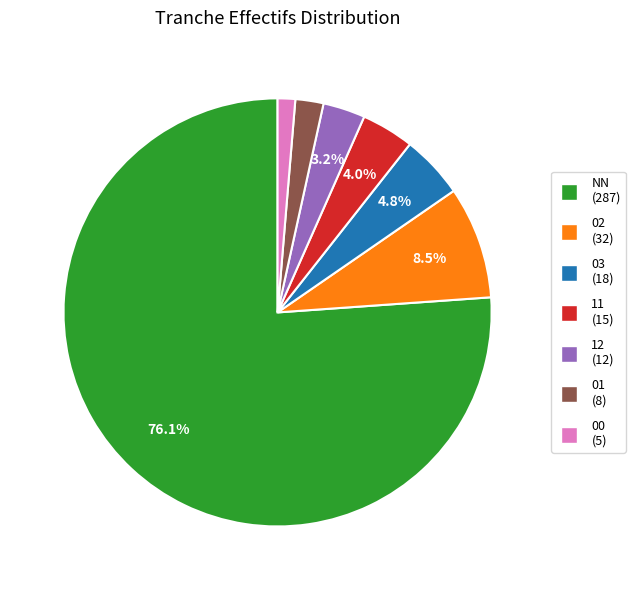

Approximately how many times larger is the value at 02 compared to 01?

4.0